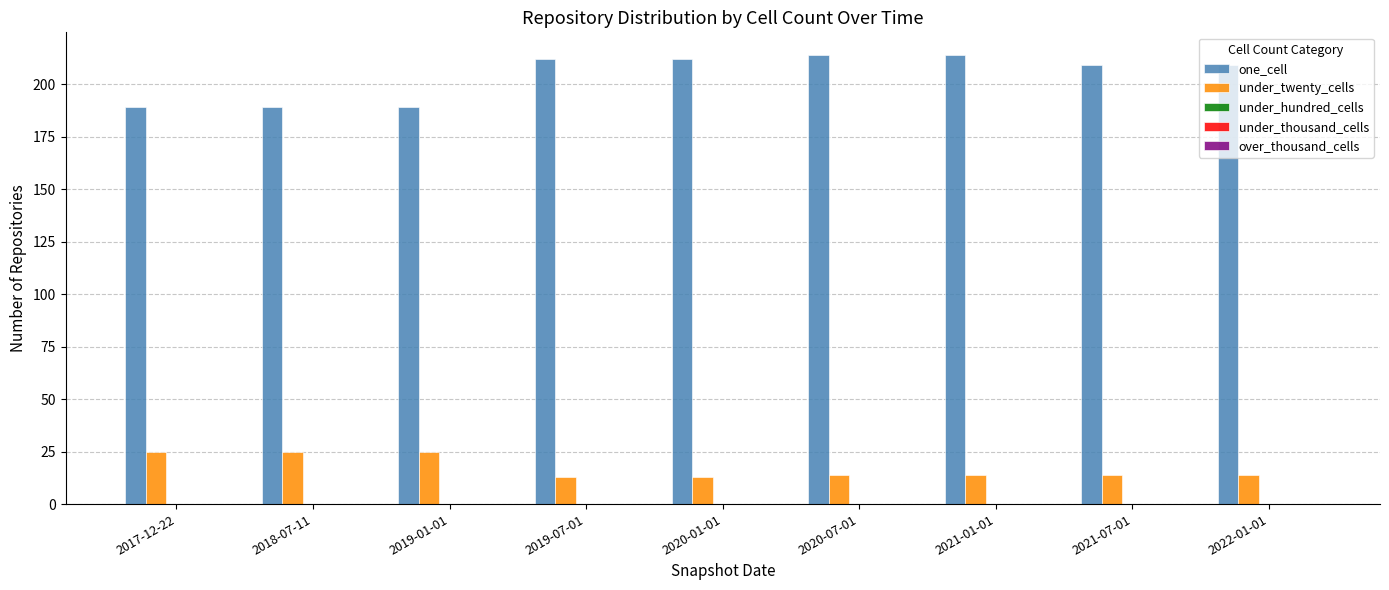

How many bars are there in each group?

2